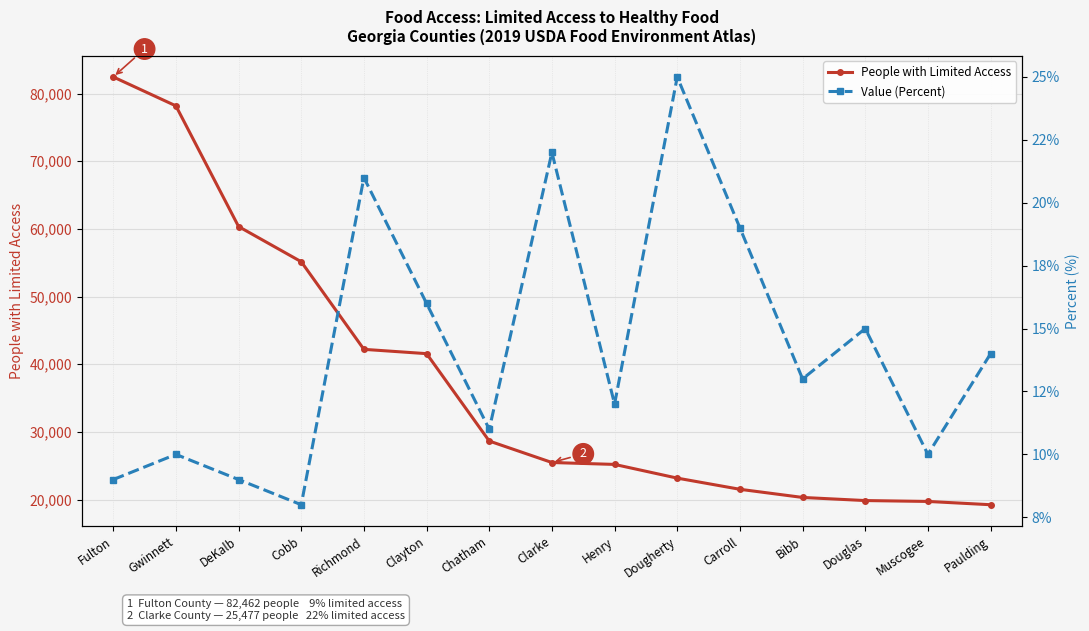

What is the minimum value for People with Limited Access?

19239